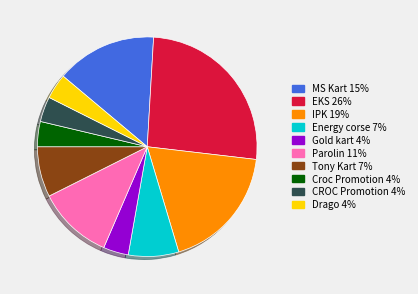

Which category has the biggest portion of the pie?

EKS